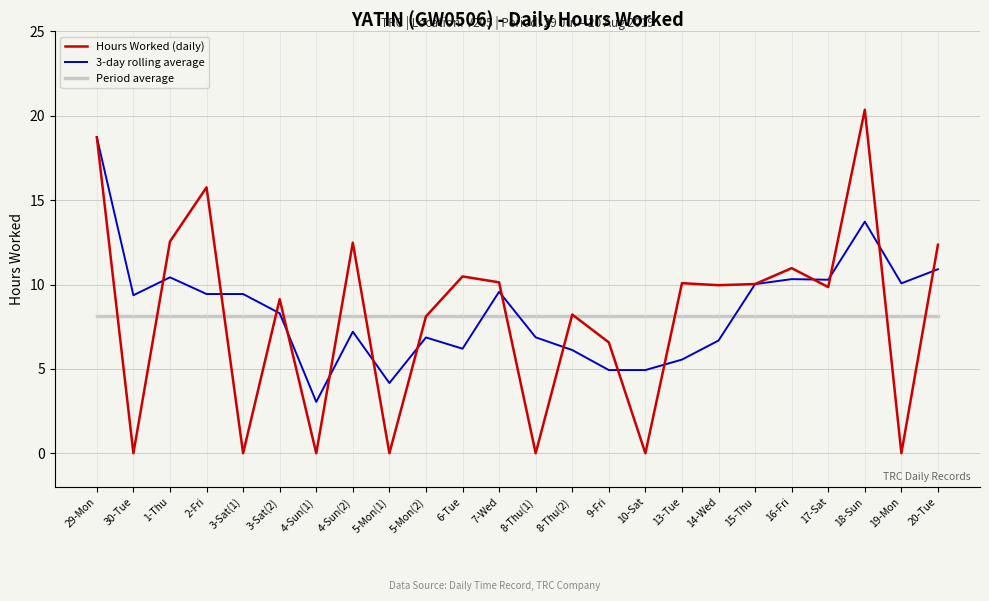

The 3-day rolling average series shows 18.7 at 29-Mon. True or false?

True